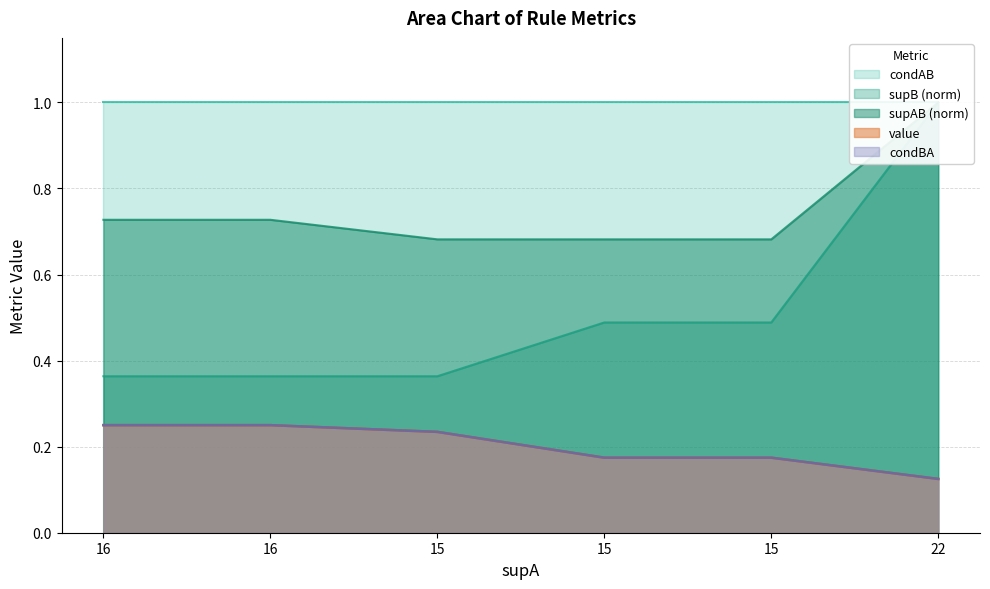

What is the minimum value shown in the chart?

0.1